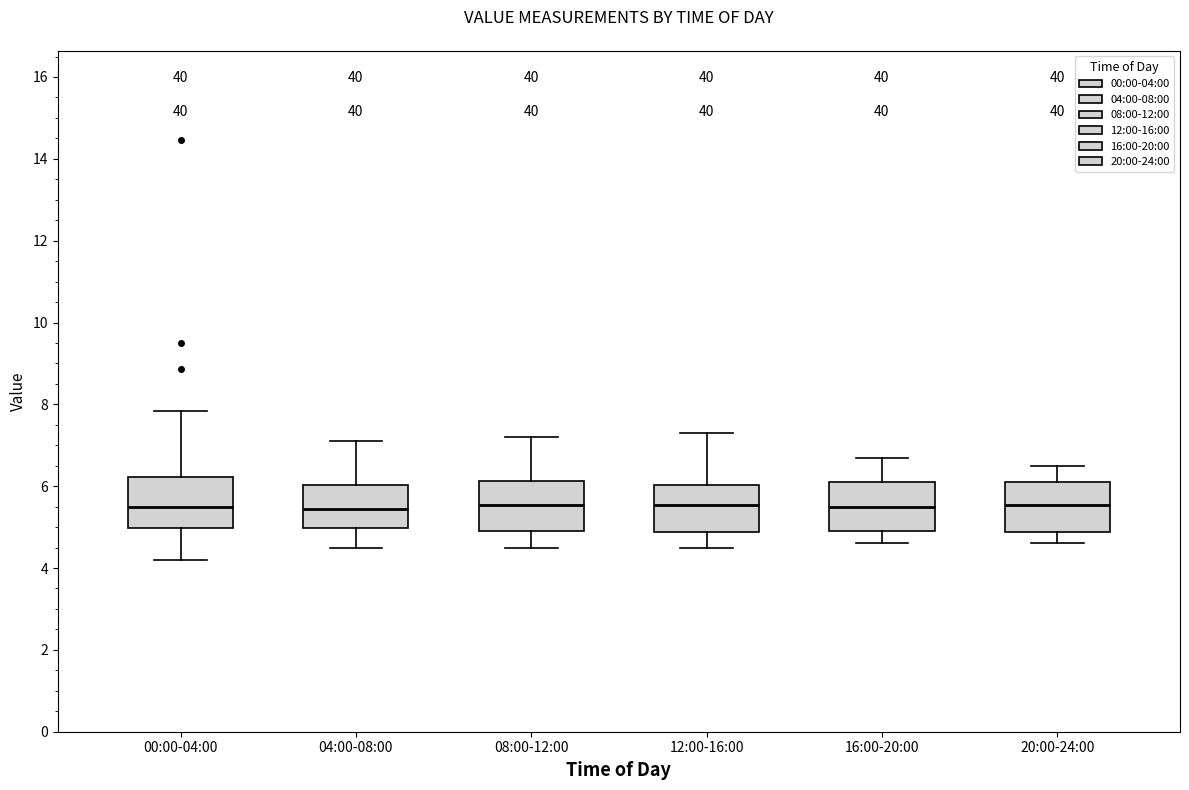

Reading left to right, read every box against the y-axis: the position of its median line, the range the box covers, and the ends of its whiskers. The values are not printed on the chart, so give them approximately, as read against the axis.

00:00-04:00: median 5.6, box 5.0 to 6.2, whiskers 4.2 to 7.8
04:00-08:00: median 5.4, box 5.0 to 6.0, whiskers 4.6 to 7.2
08:00-12:00: median 5.6, box 5.0 to 6.2, whiskers 4.6 to 7.2
12:00-16:00: median 5.6, box 4.8 to 6.0, whiskers 4.6 to 7.4
16:00-20:00: median 5.6, box 5.0 to 6.2, whiskers 4.6 to 6.8
20:00-24:00: median 5.6, box 4.8 to 6.2, whiskers 4.6 to 6.6